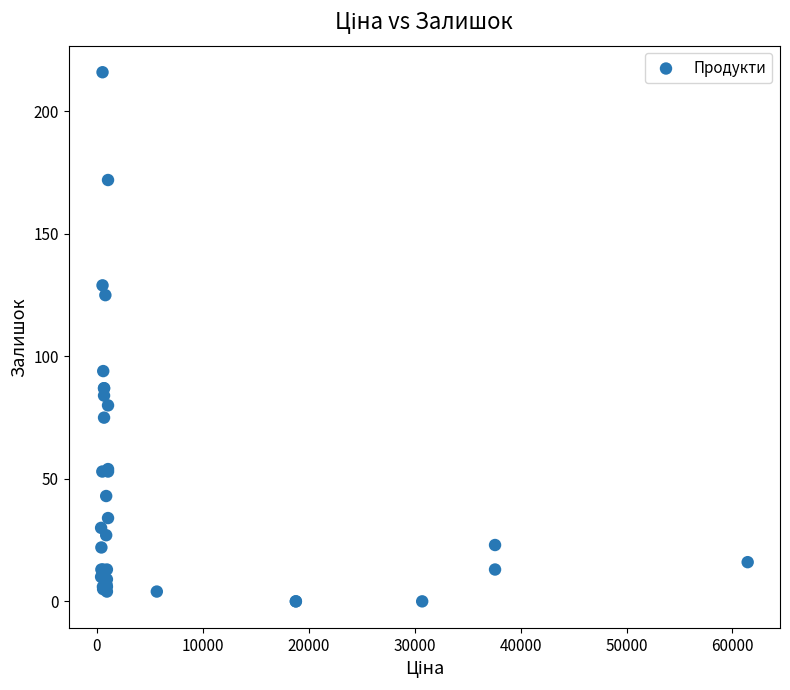

What Y value in the scatter plot is closest to 108?

94